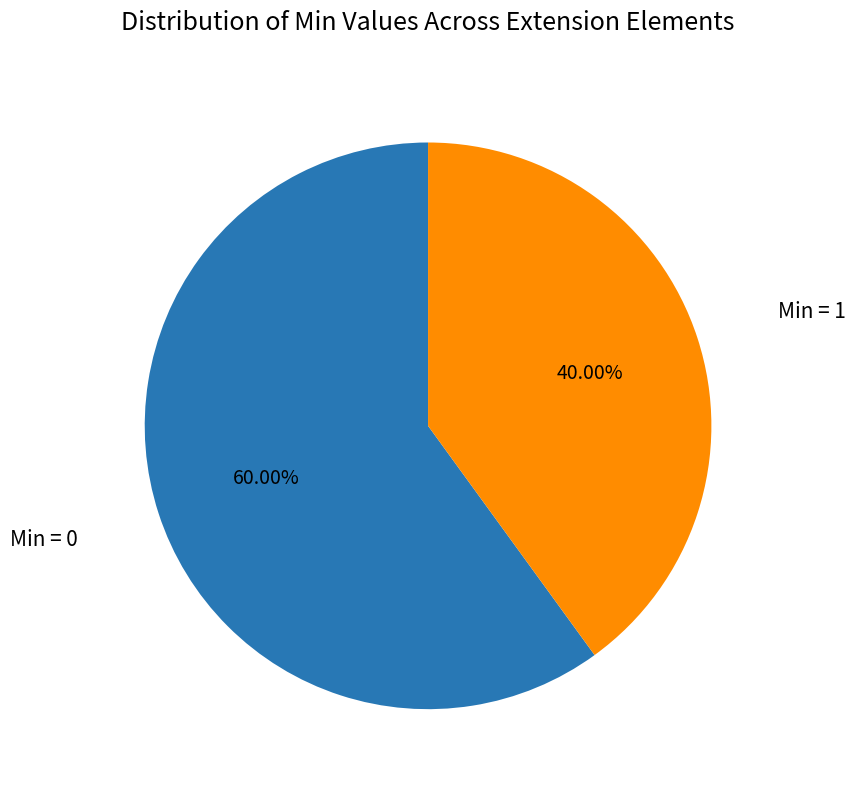

Is there a majority slice in this chart?

Yes